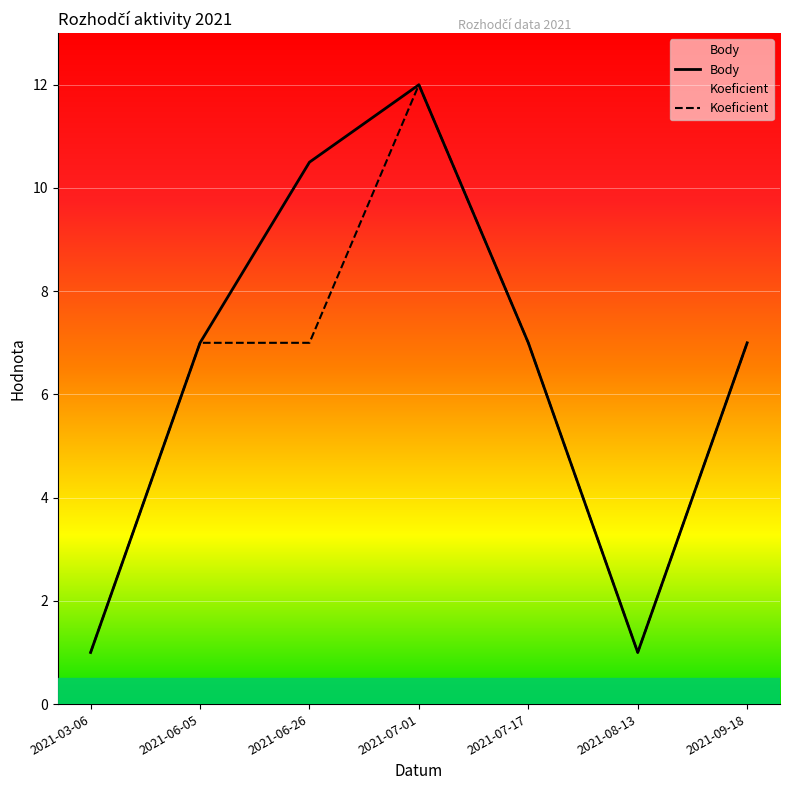

How many interior local valleys does the Koeficient series have?

1